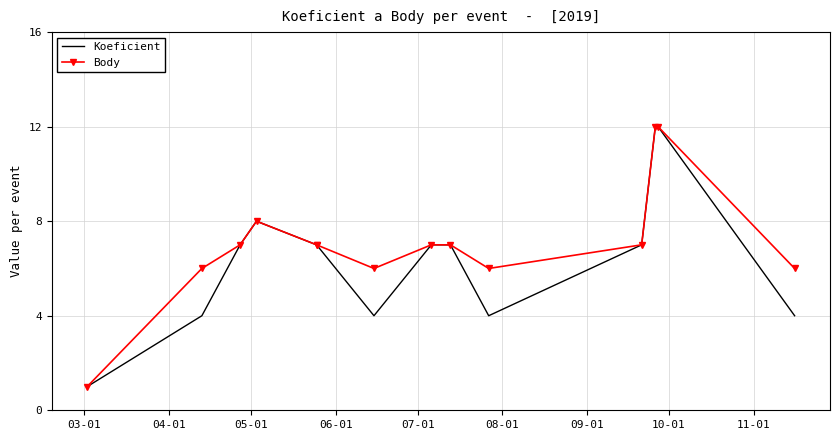

How many values in the Body series exceed 7?

3